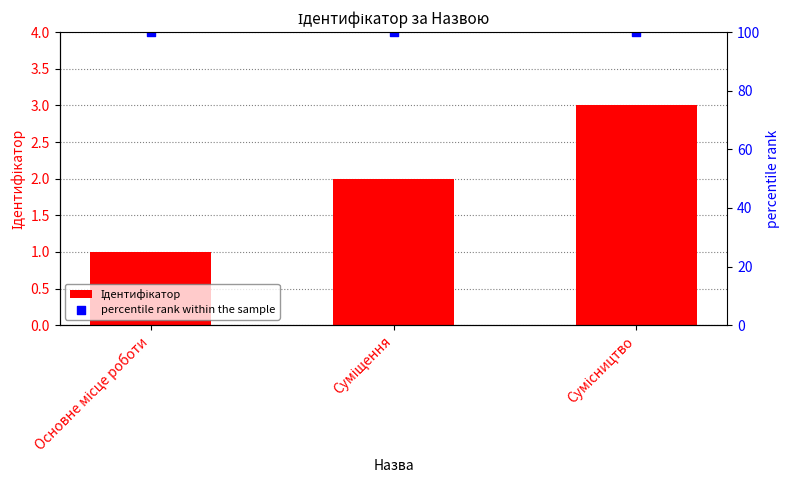

At which category is the sum across all series the highest?

Сумісництво